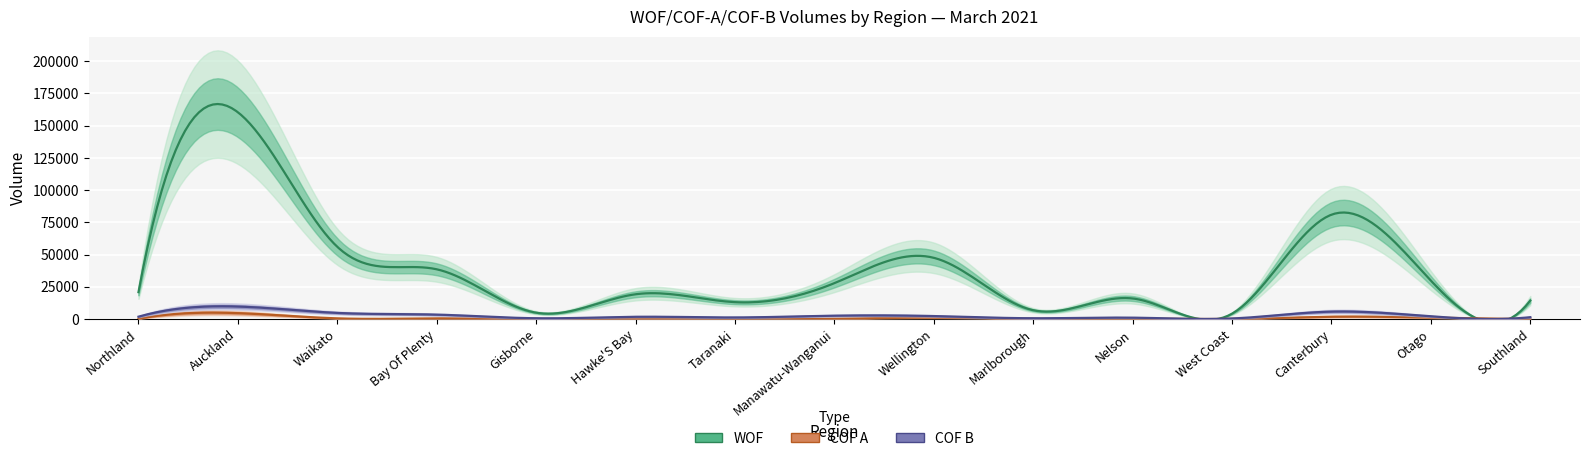

Reading right to left, what are all the values shown in this chart?

WOF: 14267	29737	80919	4096	15900	6777	47448	27785	13033	19154	4856	38534	55980	160399	20802
COF A: 133	1032	1740	73	274	136	1053	192	106	151	52	454	456	4507	170
COF B: 1366	2032	5691	372	1002	536	2254	2537	1176	1689	538	3353	4683	9614	1757